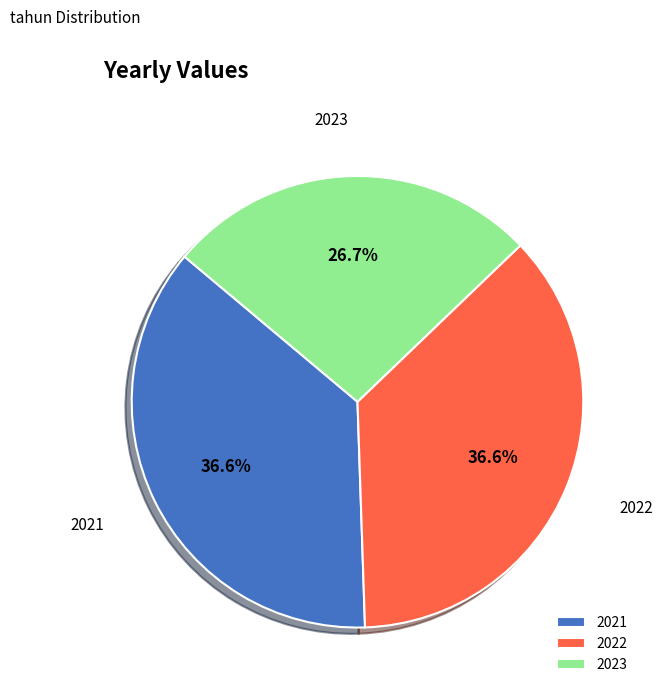

Between 2022 and 2023, which is larger?

2022